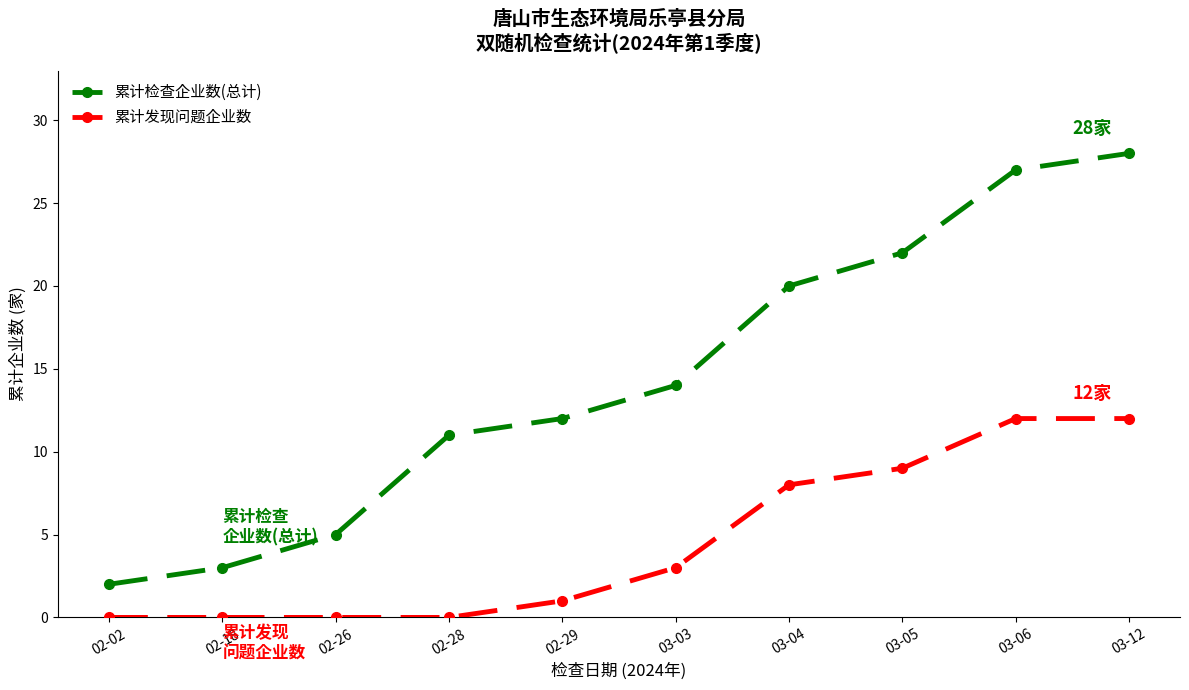

Rank the series by their maximum value, from lowest to highest.

累计发现问题企业数, 累计检查企业数(总计)